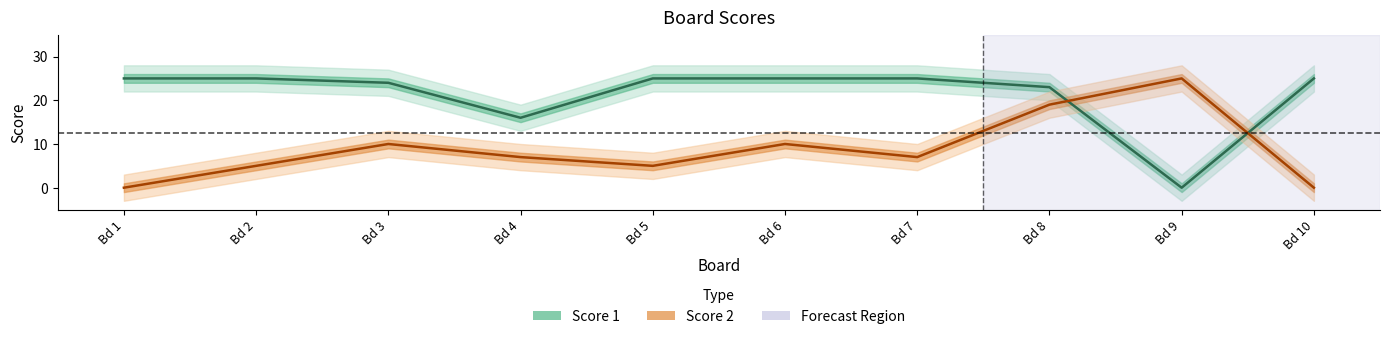

Rank the series at Bd 1 from highest to lowest value.

Score 1, Score 2